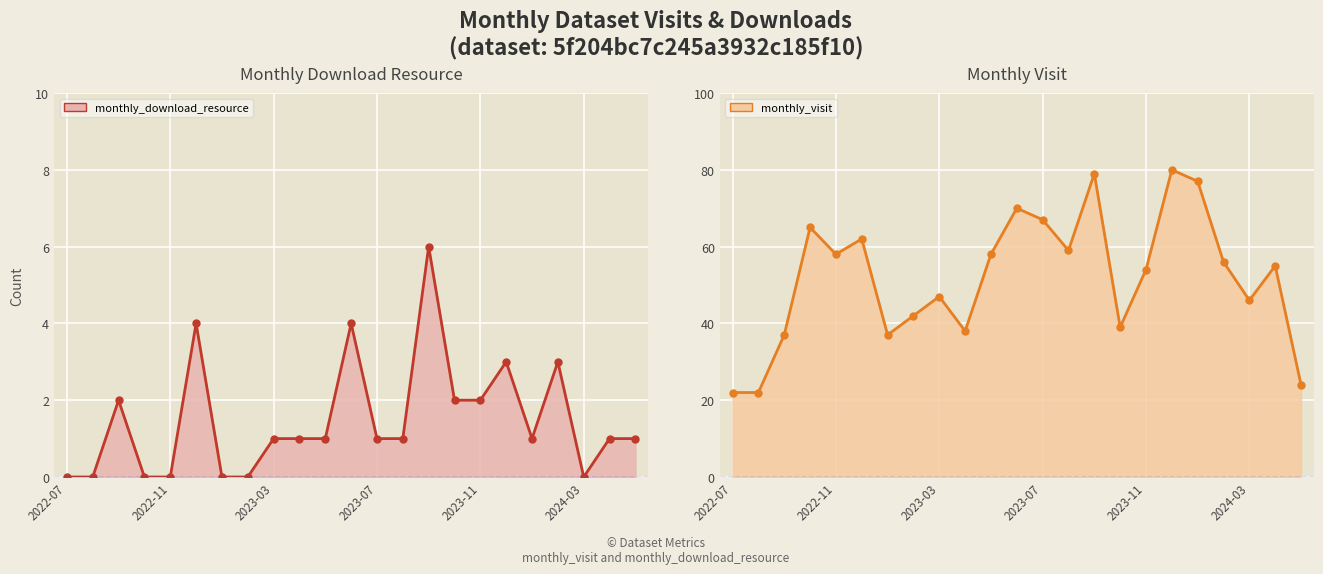

Count the number of categories in the chart.

23